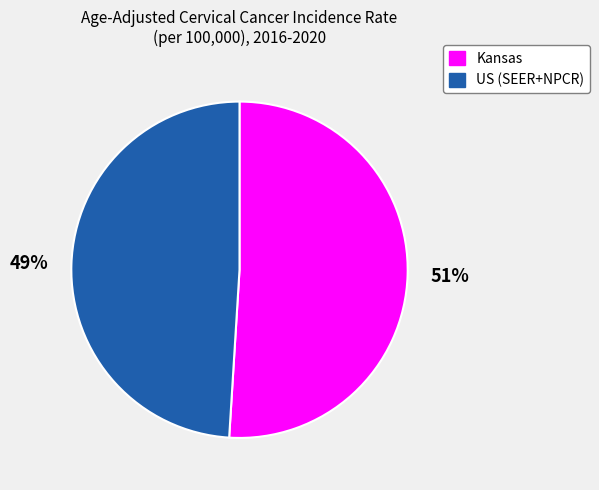

The Kansas slice represents 51% of the pie. True or false?

True